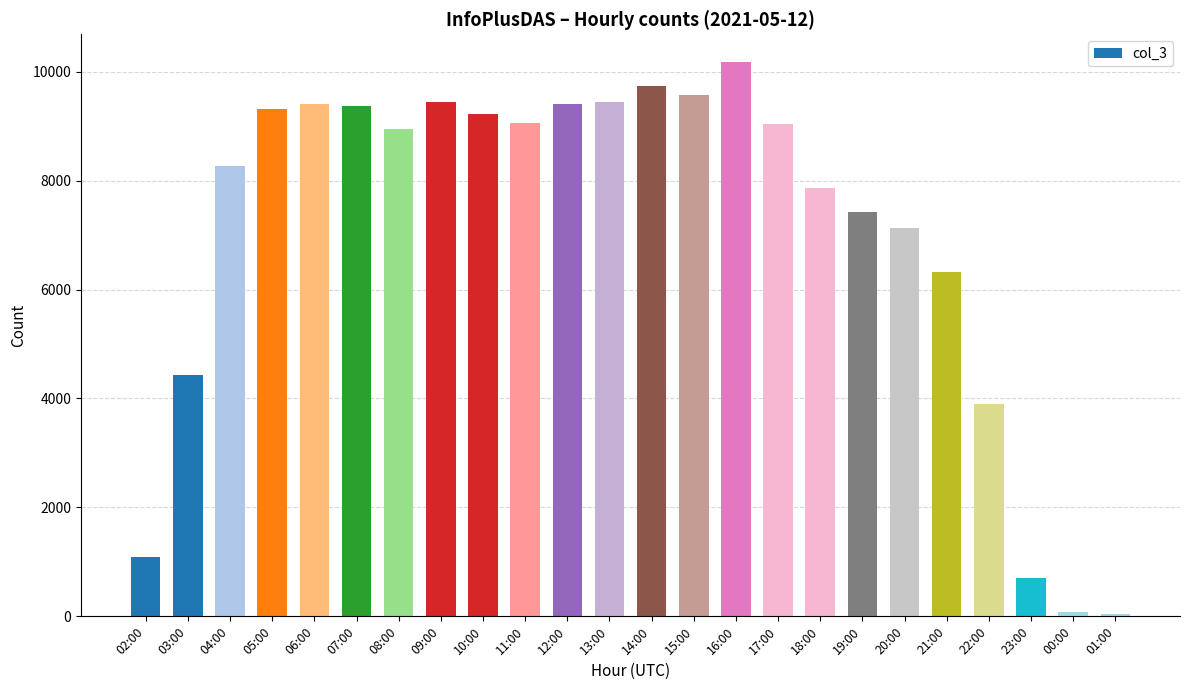

What is the average value?

7059